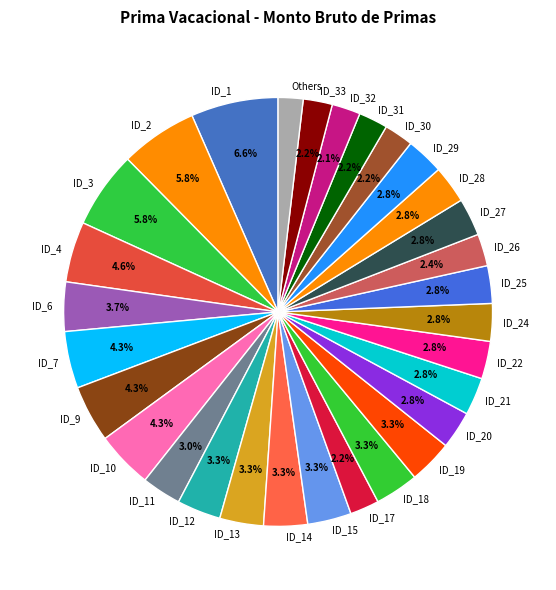

Approximately how many times larger is the value at ID_12 compared to ID_4?

0.7